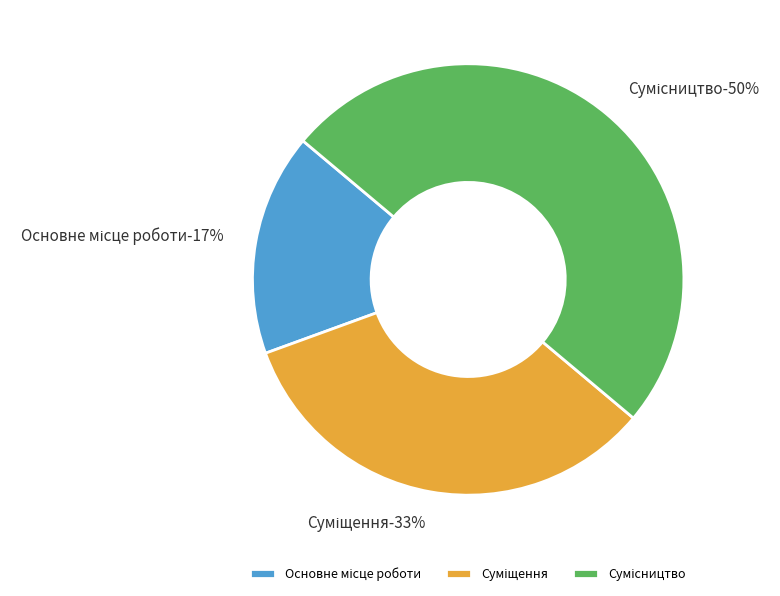

Is there any slice that represents more than half of the pie?

No